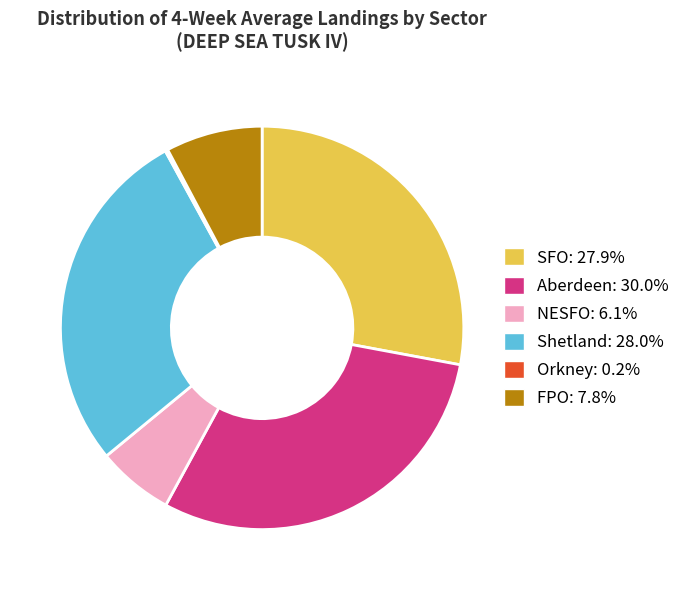

Is there a majority slice in this chart?

No